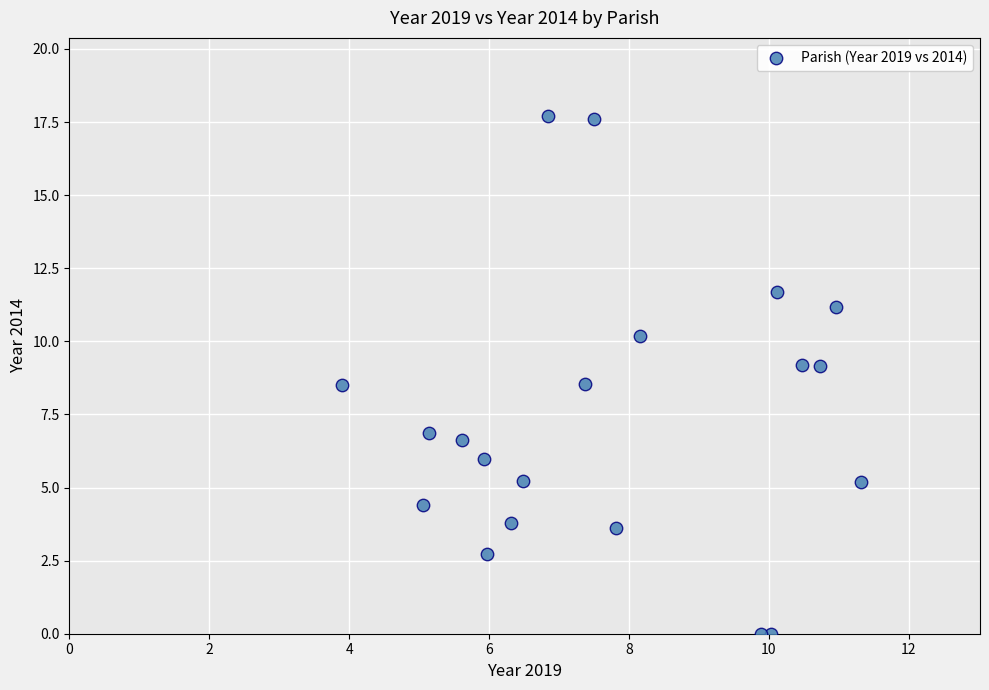

What is the range of X values (max minus min)?

7.4